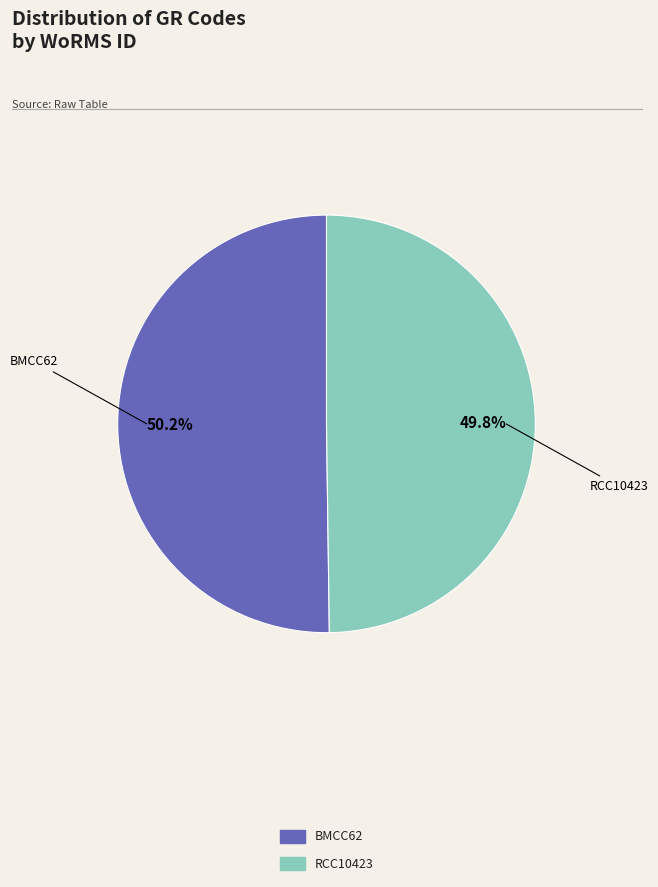

Is there any slice that represents more than half of the pie?

Yes